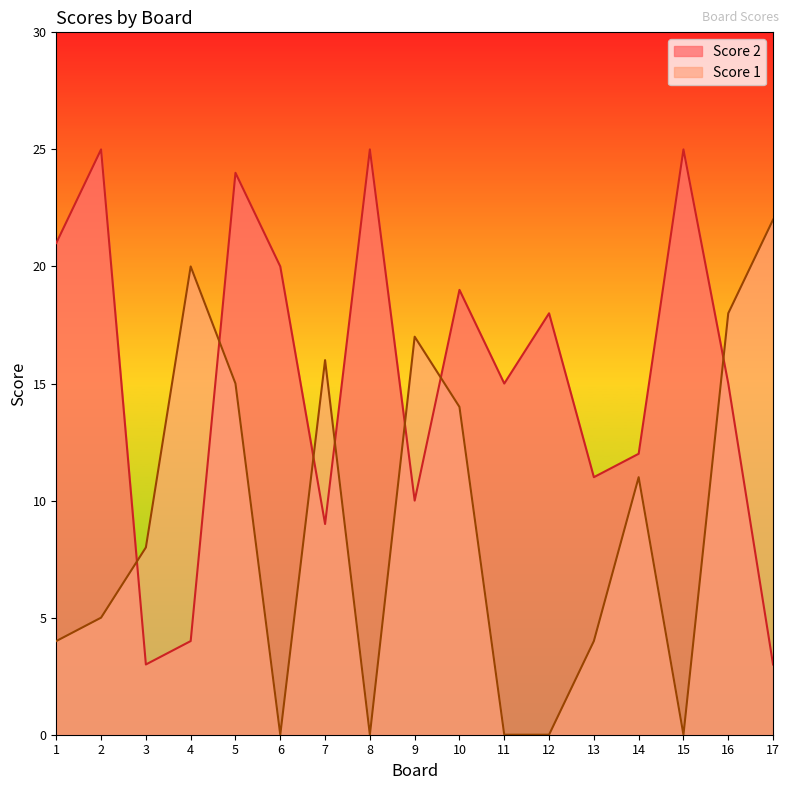

What is the sum of all Score 1 values?

154